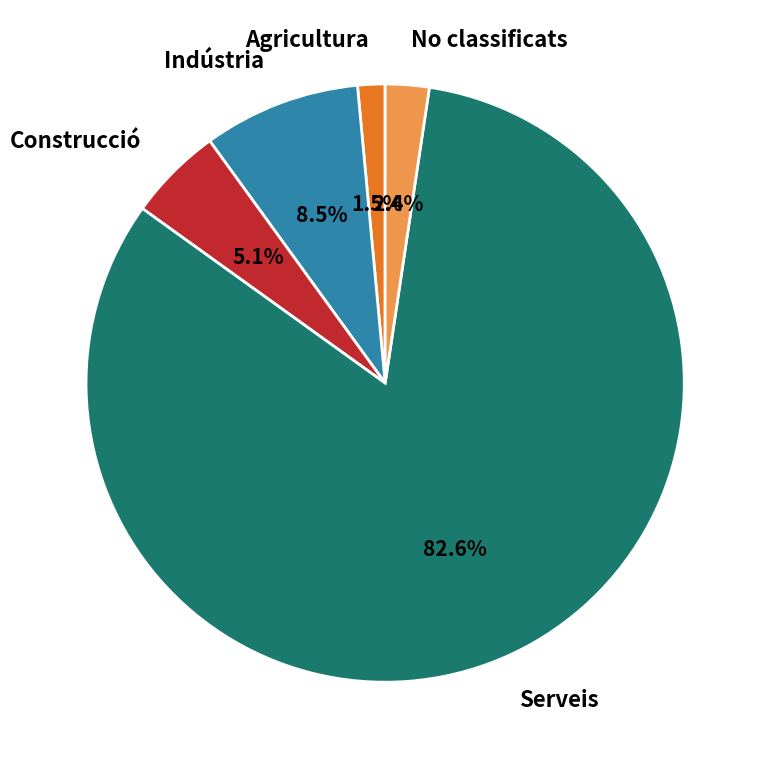

What portion of the pie excludes Indústria?

91.5%